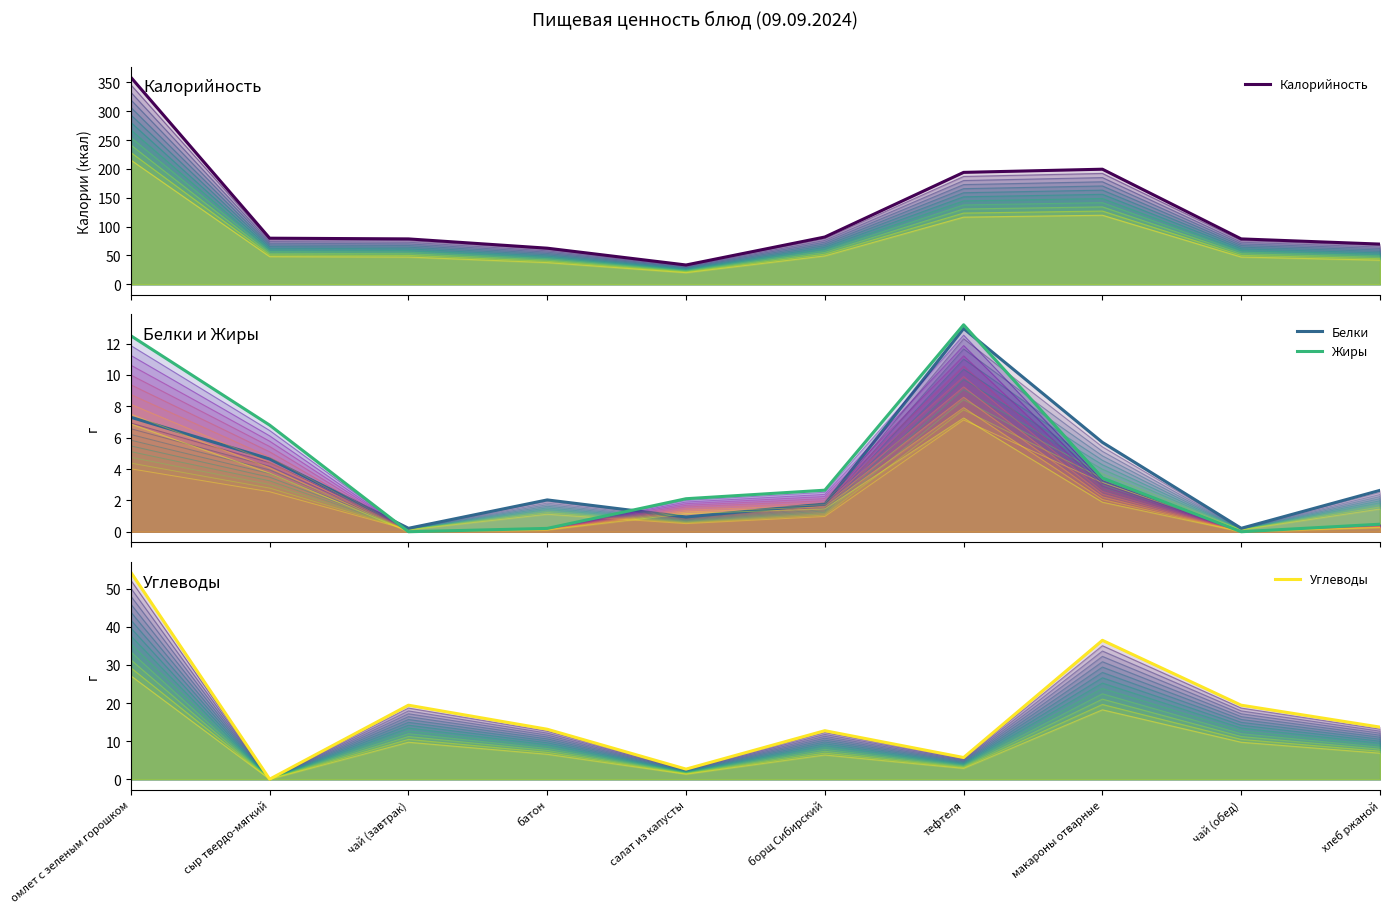

Count the number of categories in the chart.

10